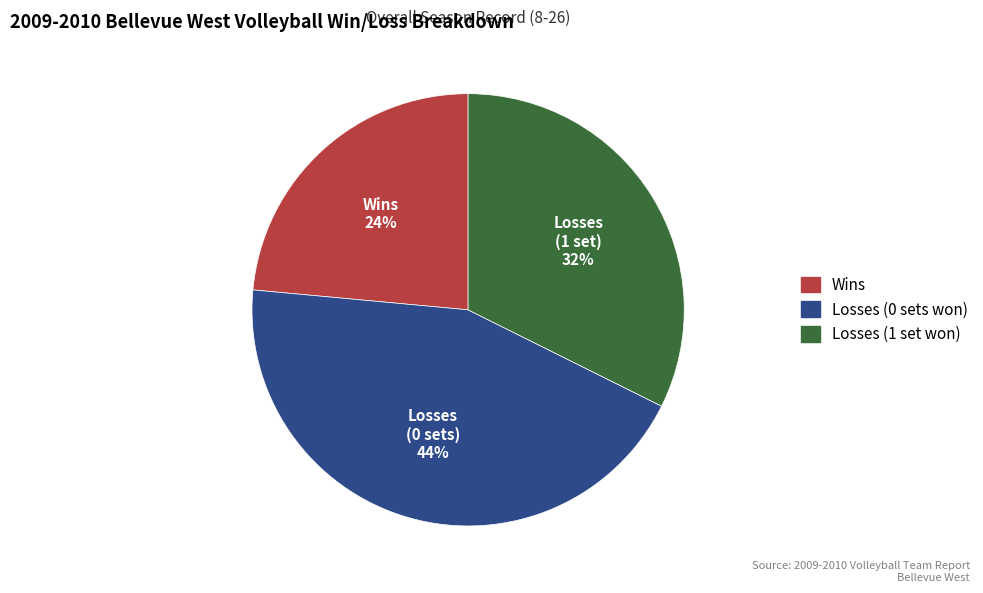

Is there a majority slice in this chart?

No